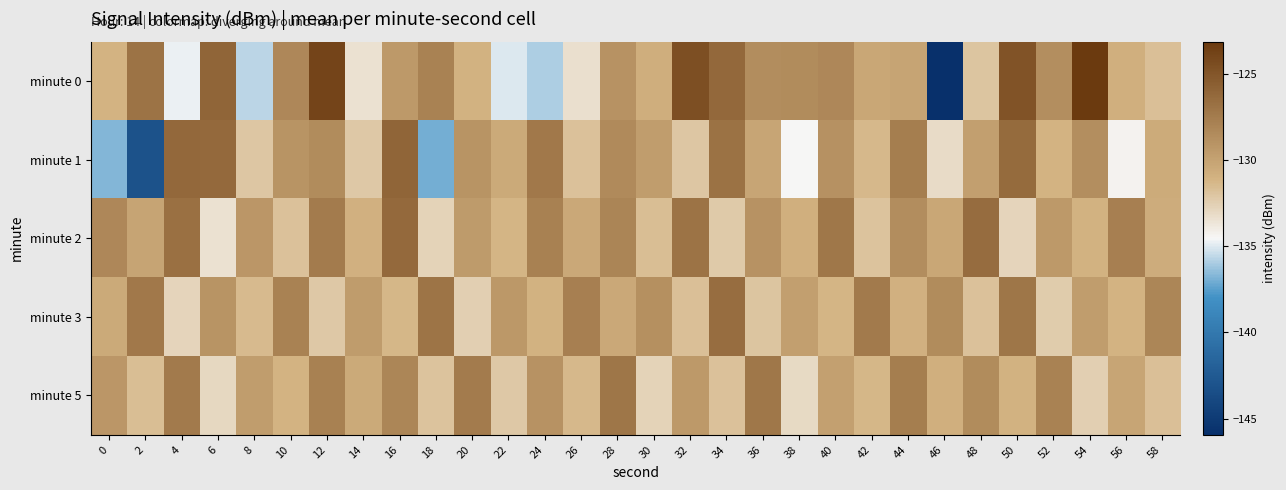

Reading left to right, list all the values displayed in this chart.

minute 0: 0=-131.1	2=-126.9	4=-134.8	6=-126.0	8=-135.7	10=-128.2	12=-123.9	14=-133.4	16=-129.4	18=-127.9	20=-131.0	22=-135.1	24=-135.9	26=-133.3	28=-129.0	30=-130.7	32=-124.6	34=-126.2	36=-128.6	38=-128.5	40=-128.3	42=-130.3	44=-130.1	46=-145.9	48=-132.0	50=-124.9	52=-128.7	54=-123.1	56=-130.8	58=-131.7
minute 1: 0=-136.7	2=-143.1	4=-126.2	6=-126.3	8=-132.1	10=-129.0	12=-128.5	14=-132.2	16=-126.0	18=-137.0	20=-129.1	22=-130.5	24=-127.3	26=-131.8	28=-128.4	30=-129.7	32=-132.1	34=-126.8	36=-130.2	38=-134.5	40=-128.9	42=-131.4	44=-127.6	46=-133.2	48=-129.8	50=-126.4	52=-131.1	54=-128.7	56=-134.3	58=-130.6
minute 2: 0=-128.3	2=-130.1	4=-126.7	6=-133.4	8=-129.2	10=-131.8	12=-127.5	14=-130.9	16=-126.3	18=-132.7	20=-129.5	22=-131.2	24=-127.8	26=-130.4	28=-128.1	30=-131.6	32=-126.9	34=-132.3	36=-129.0	38=-130.8	40=-127.2	42=-131.9	44=-128.6	46=-130.3	48=-126.5	50=-132.8	52=-129.4	54=-131.0	56=-127.7	58=-130.7
minute 3: 0=-130.5	2=-127.3	4=-132.8	6=-129.1	8=-131.5	10=-127.9	12=-132.2	14=-129.6	16=-131.3	18=-127.0	20=-132.5	22=-129.3	24=-131.0	26=-127.7	28=-130.4	30=-128.8	32=-131.7	34=-126.6	36=-132.0	38=-129.8	40=-131.2	42=-127.4	44=-130.9	46=-128.5	48=-131.8	50=-127.1	52=-132.4	54=-129.7	56=-131.1	58=-128.2
minute 5: 0=-129.2	2=-131.6	4=-127.4	6=-133.0	8=-129.7	10=-131.1	12=-127.8	14=-130.5	16=-128.2	18=-131.9	20=-127.5	22=-132.2	24=-129.0	26=-131.4	28=-127.1	30=-132.7	32=-129.4	34=-131.8	36=-127.2	38=-133.1	40=-129.9	42=-131.3	44=-127.6	46=-130.8	48=-128.5	50=-131.0	52=-127.9	54=-132.5	56=-130.2	58=-131.7